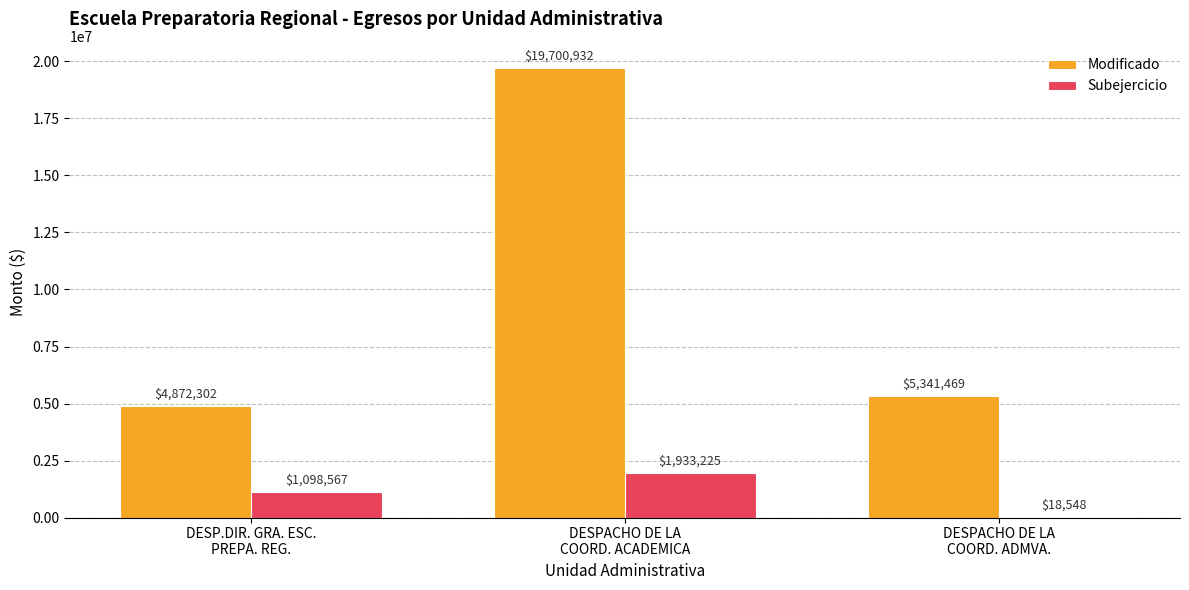

What are all the series names shown in the legend?

Modificado, Subejercicio